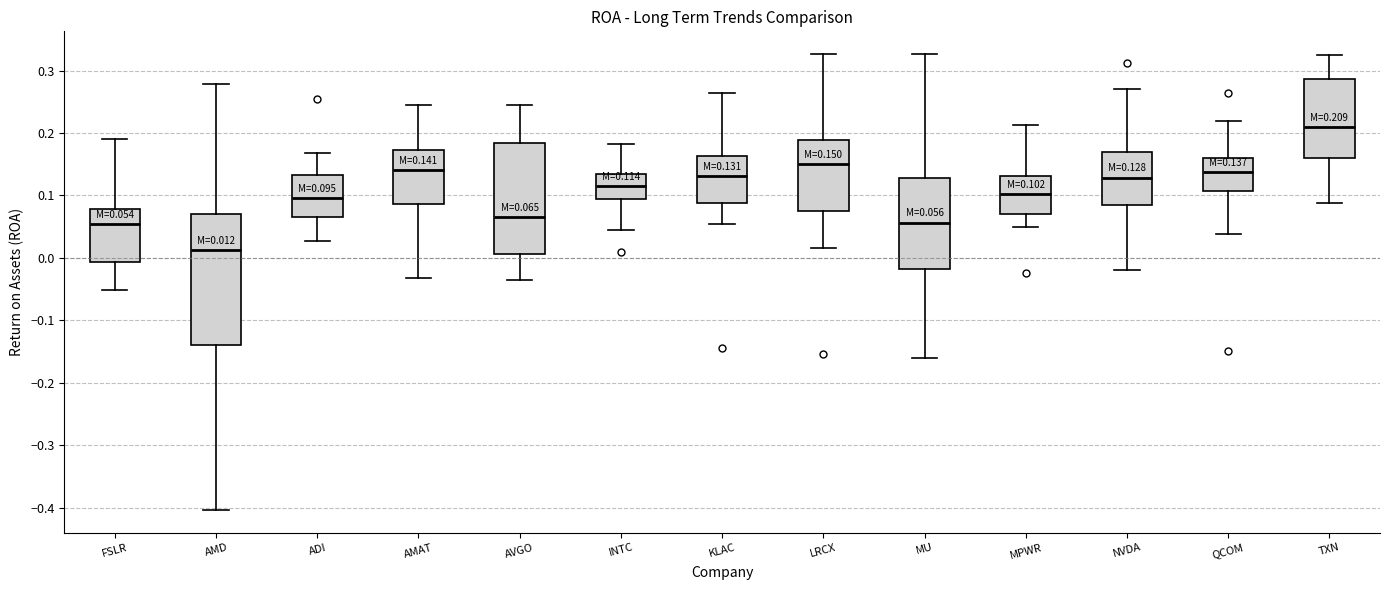

Which box's median line is the highest?

TXN